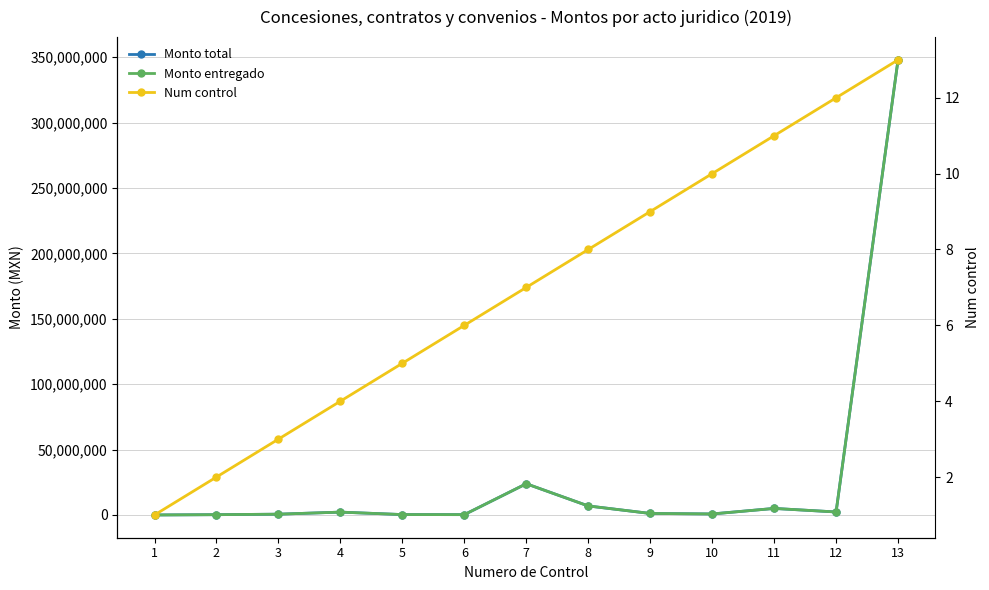

What is the difference between the second highest and second lowest values in the Num control series?

10.0